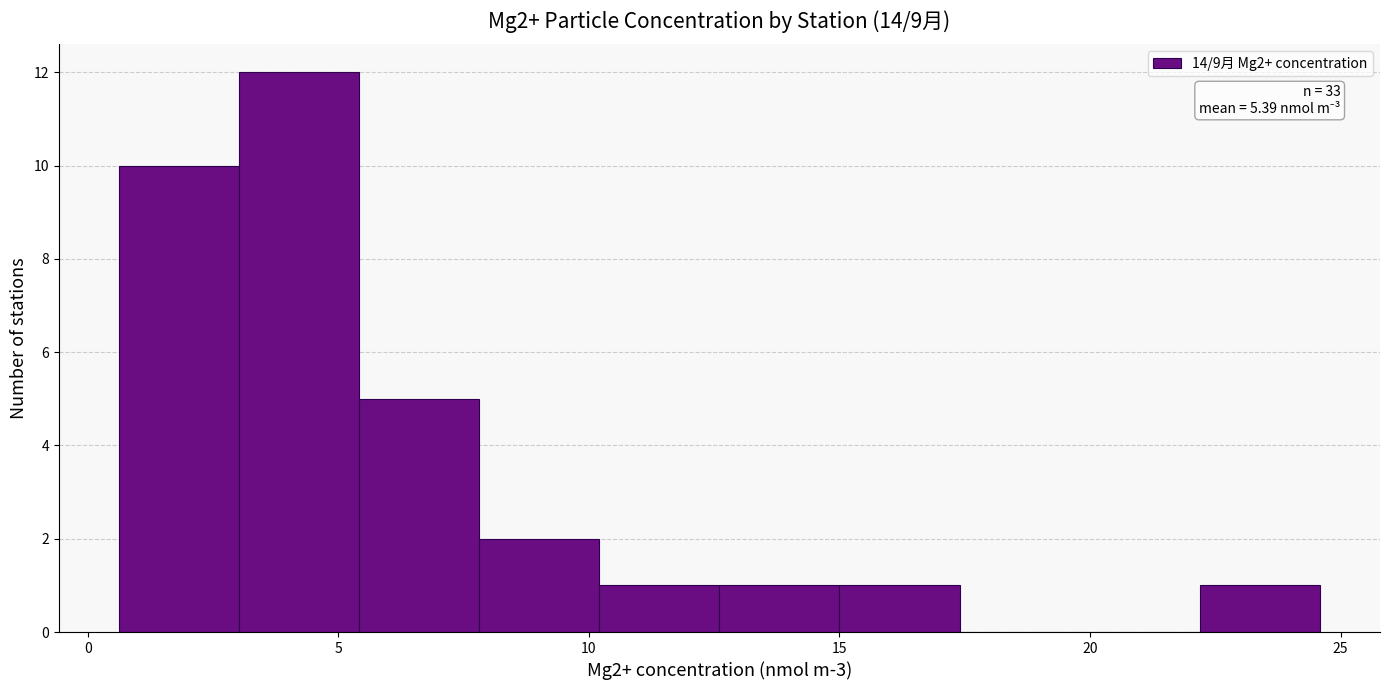

Which range on the x-axis has the tallest bar?

3.0 to 5.5